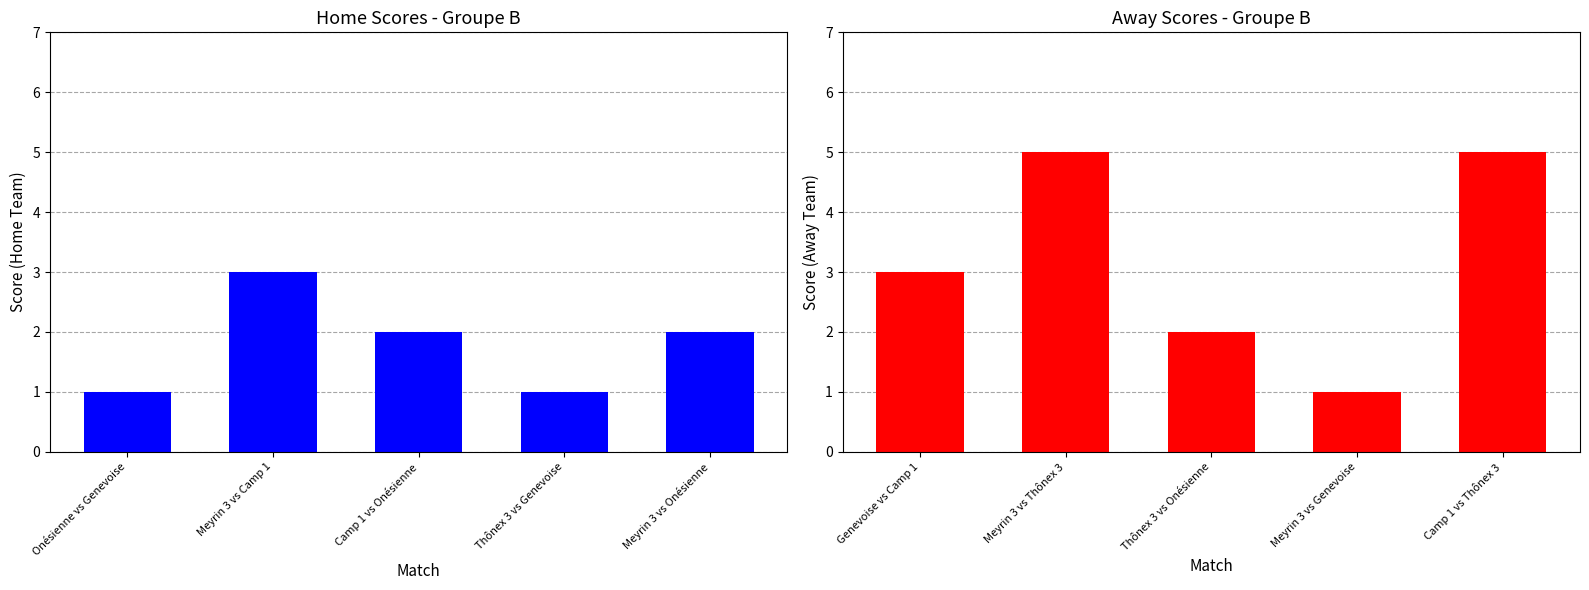

Is it true that Away Score equals 2 at Meyrin 3 vs Genevoise?

False